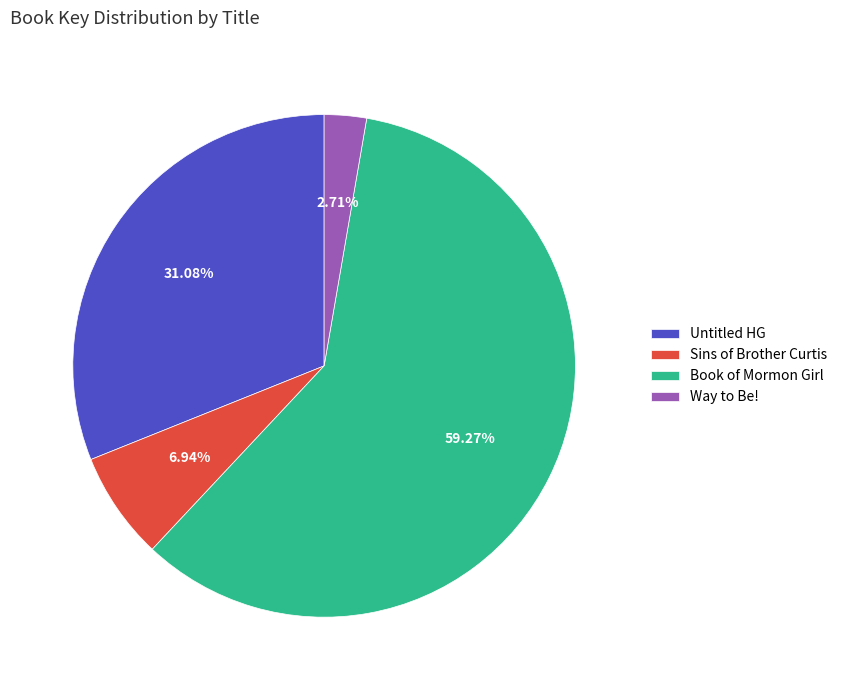

Which category has the smallest portion of the pie?

Way to Be!